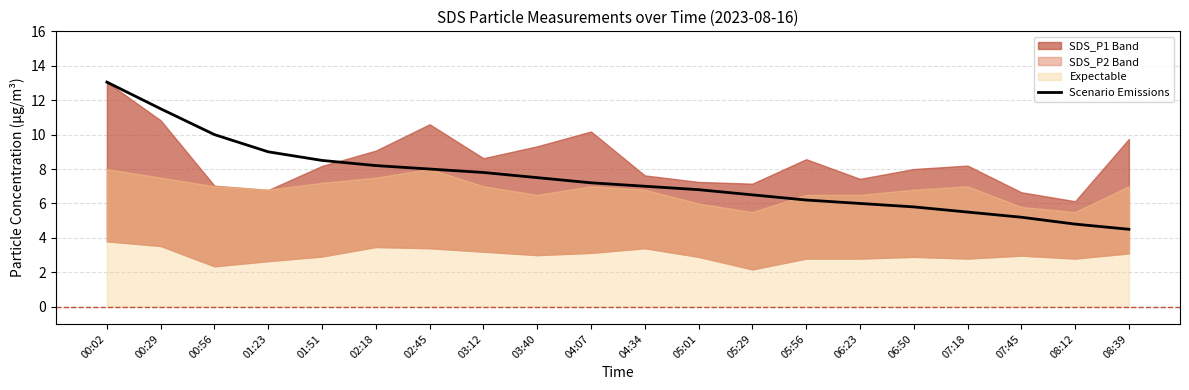

True or false: the data shows 8.2 at 07:45.

False